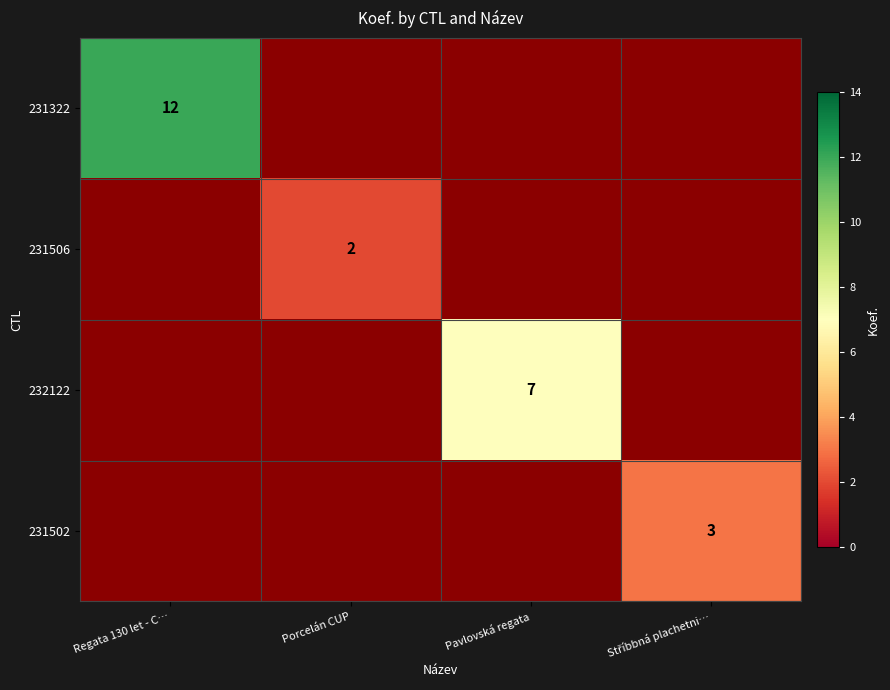

How many categories are shown in the chart?

4